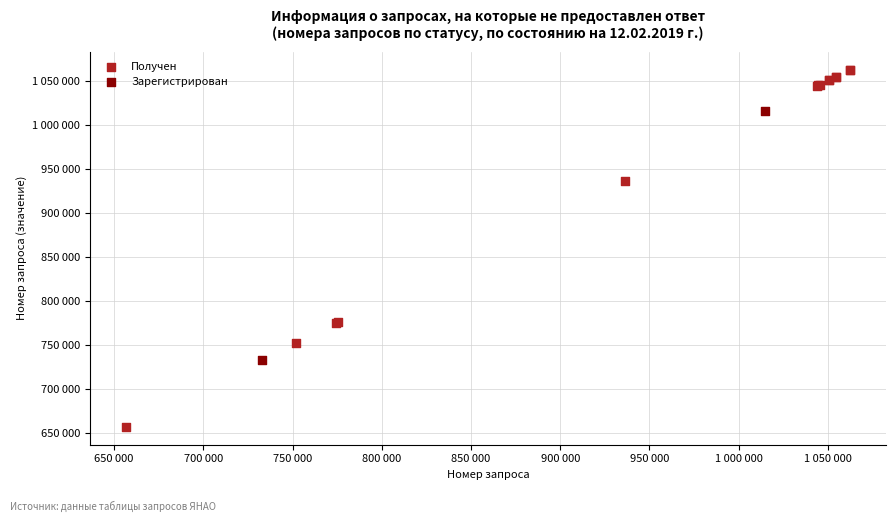

What are all the series names shown in the legend?

Получен, Зарегистрирован